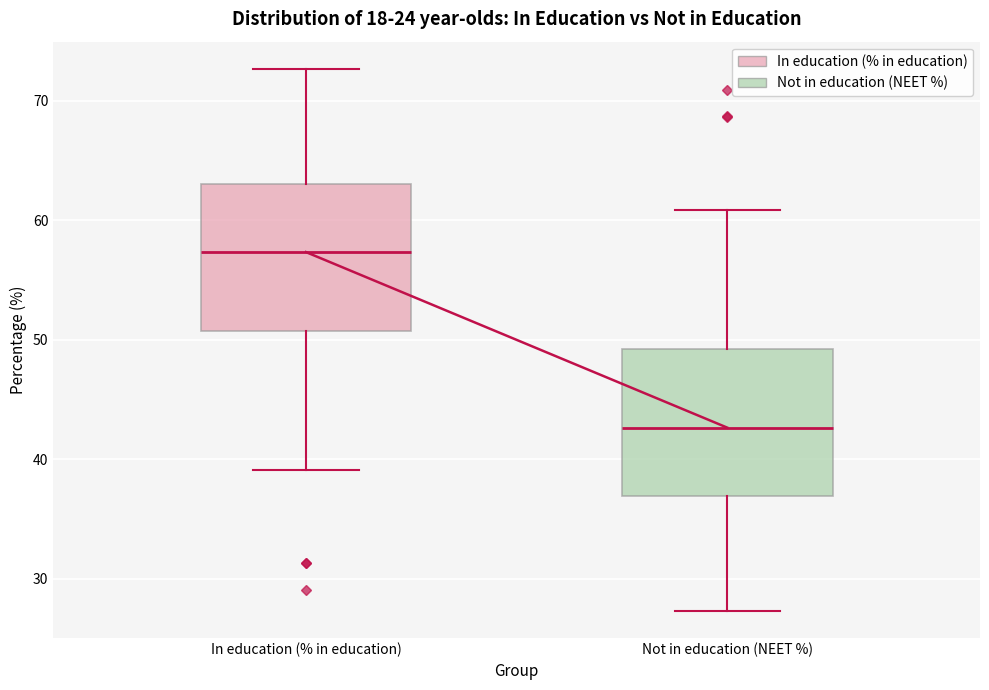

Reading left to right, transcribe this box plot: for each box, give where its median line is, the range the box spans, and where its two whiskers end, as read against the y-axis. The values are not printed on the chart, so give them approximately, as read against the axis.

In education (% in education): median 57, box 51 to 63, whiskers 39 to 73
Not in education (NEET %): median 43, box 37 to 49, whiskers 27 to 61